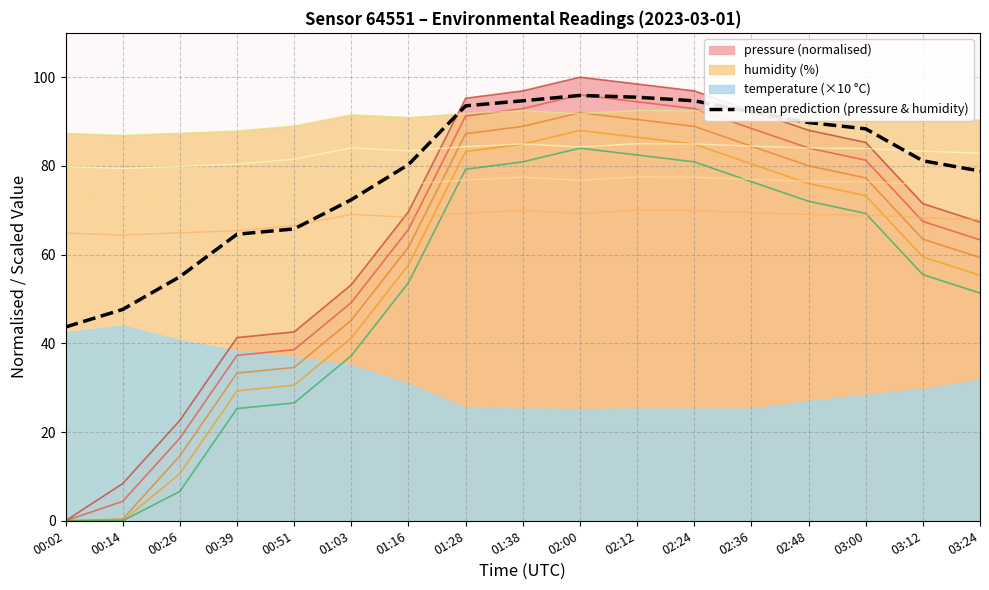

True or false: the data has more than 2 interior local peaks.

False